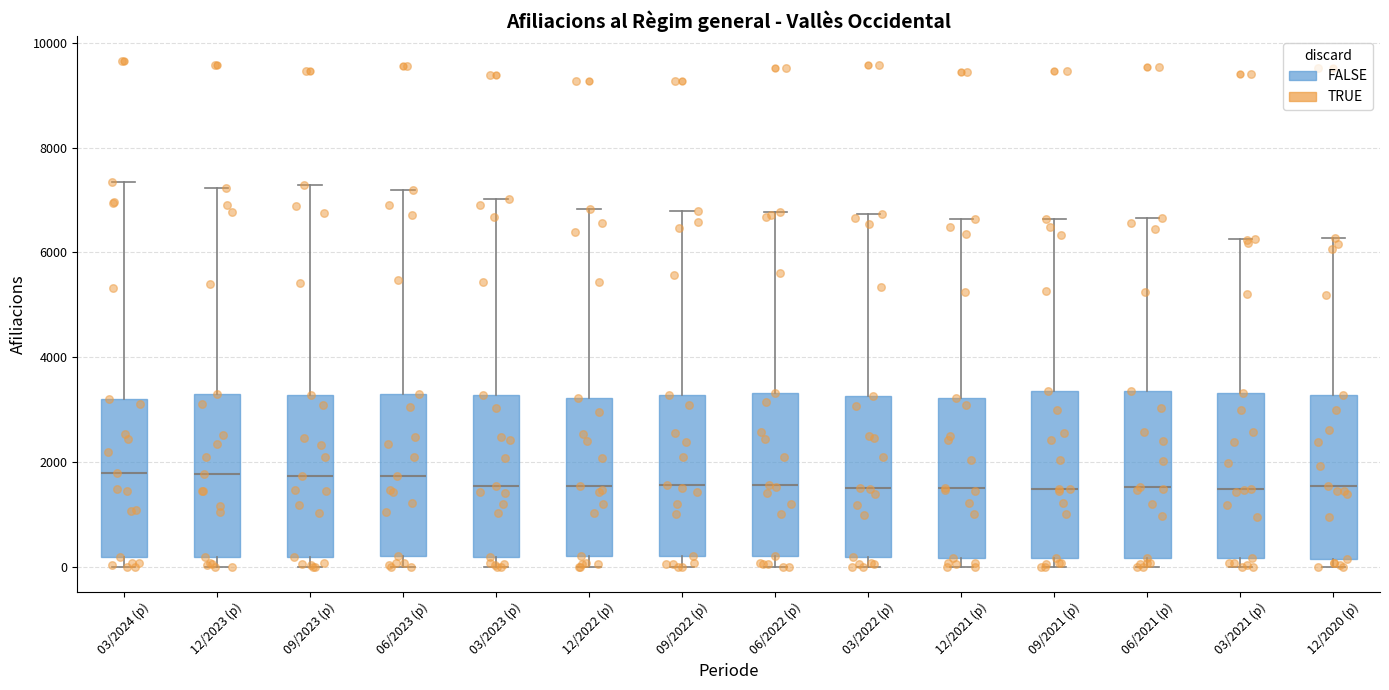

Where does the upper whisker of the box for 09/2022 (p) end on the y-axis? The values are not printed on the chart, so give them approximately, as read against the axis.

6800